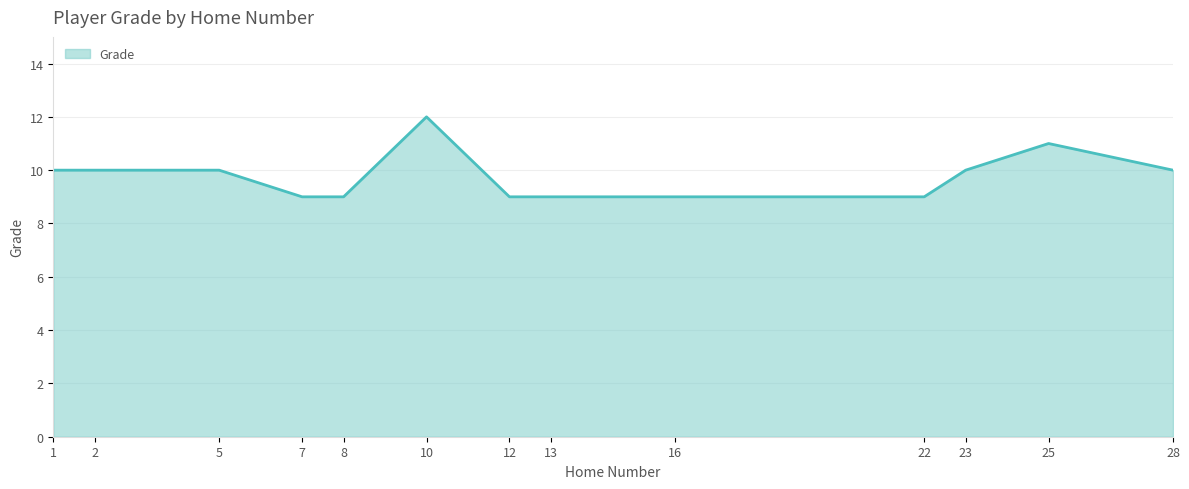

Between 1 and 25, which is larger?

25